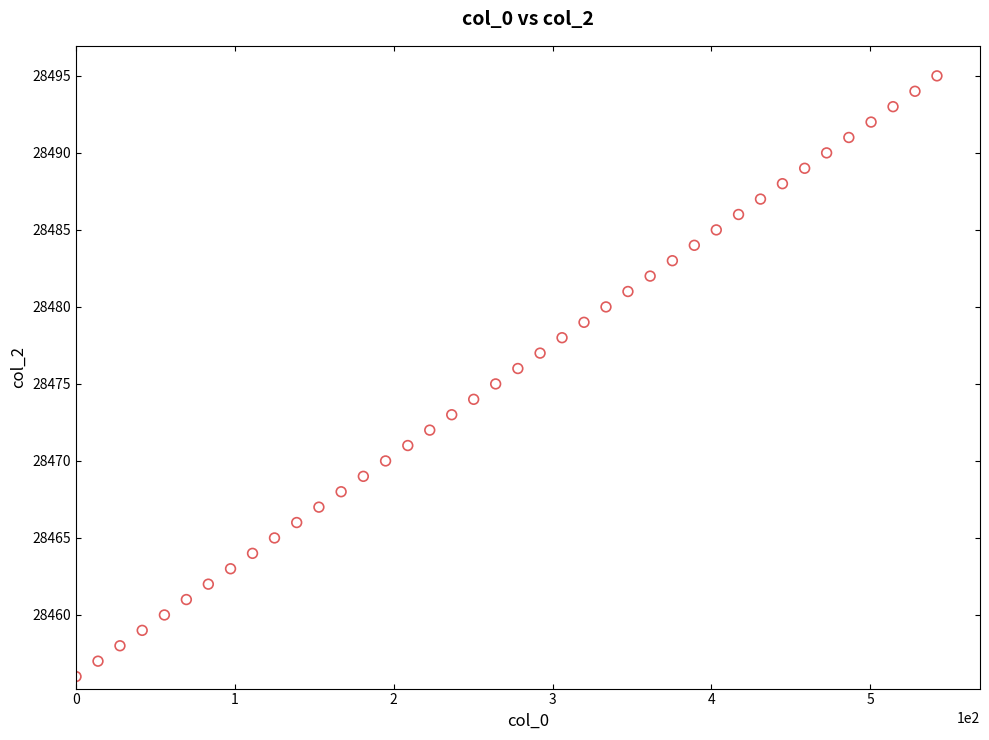

What is the range of Y values (max minus min)?

39